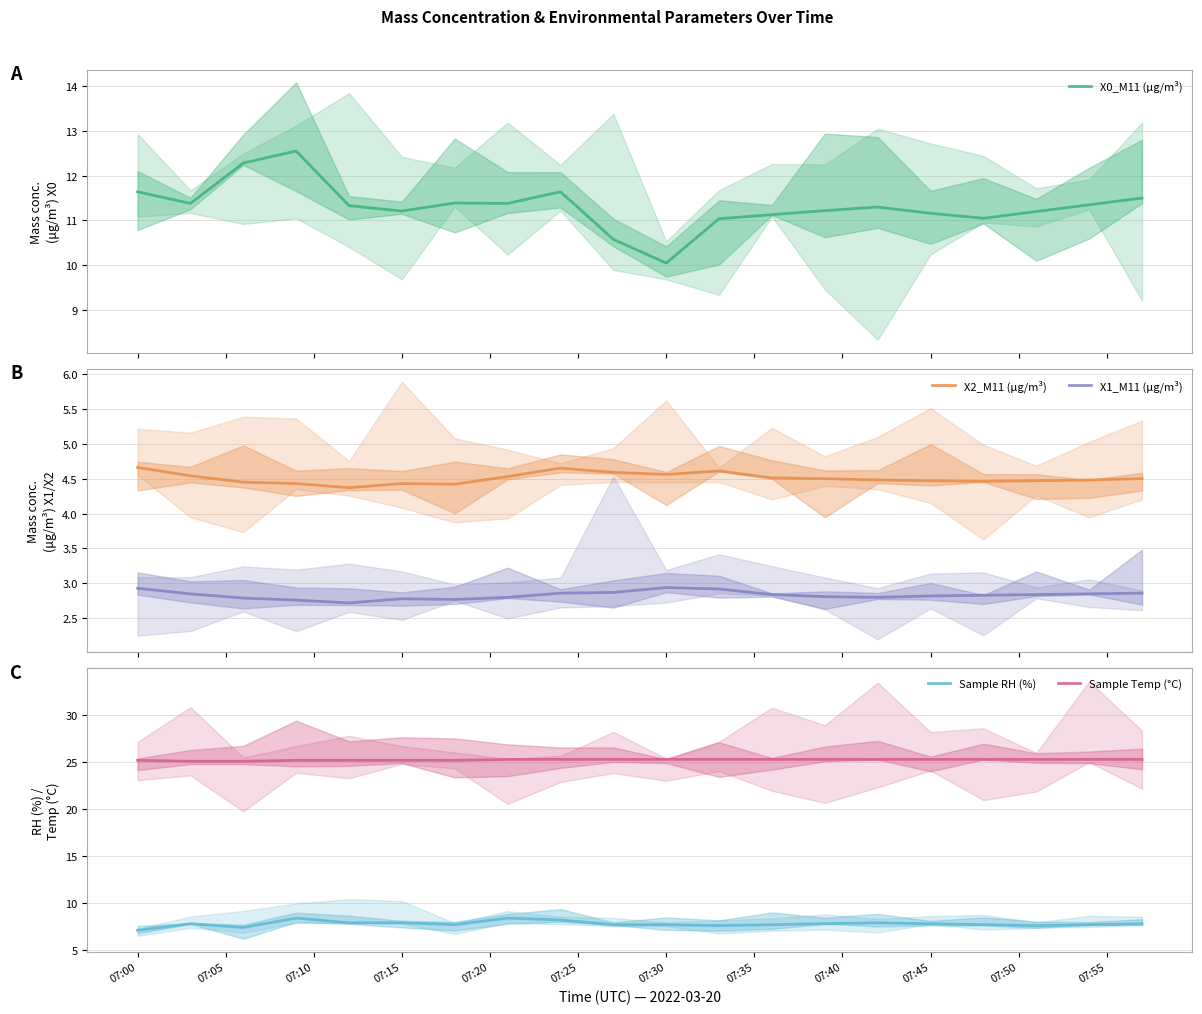

True or false: X2_M11 (μg/m³) and X1_M11 (μg/m³) intersect in this chart.

False